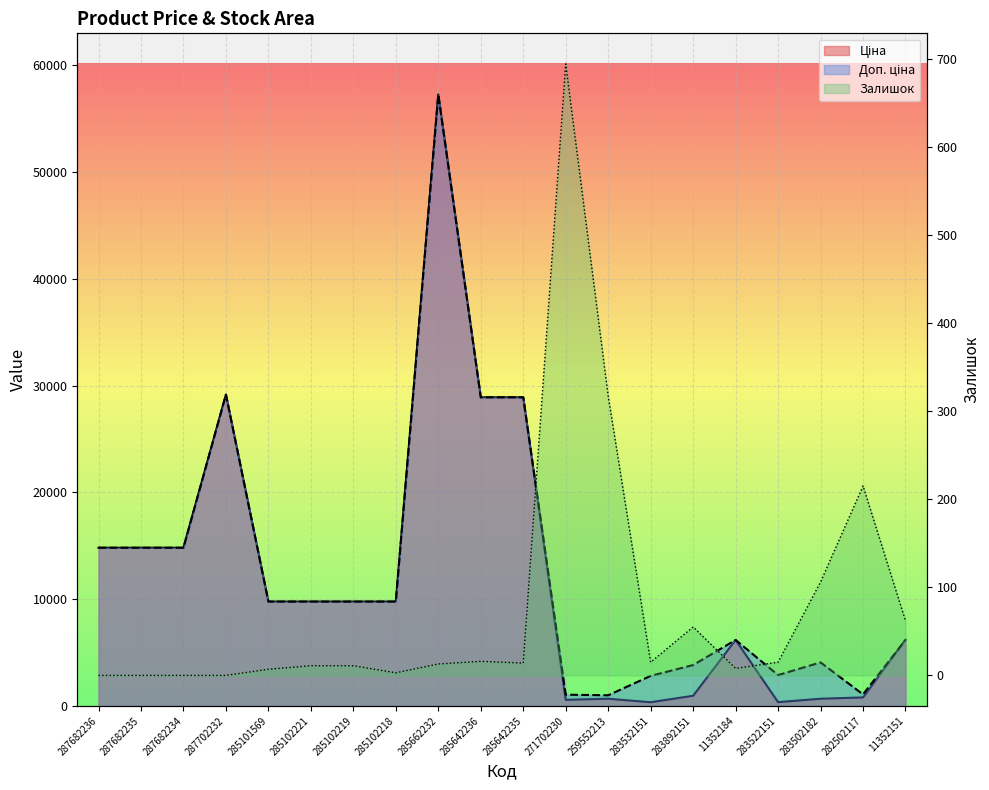

What position from the left is 287682234?

3